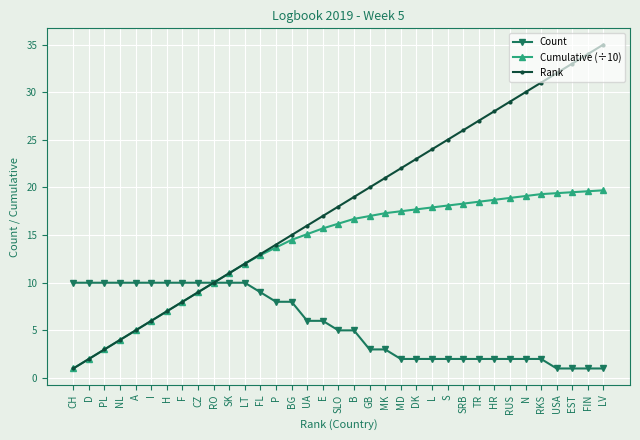

What value does the Count series have at SK?

10.0